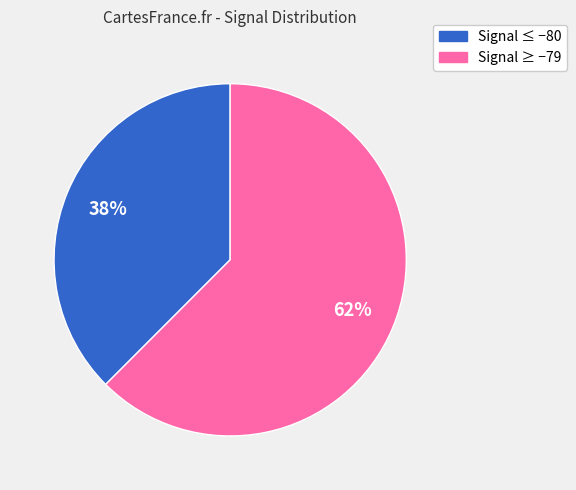

Is there any slice that represents more than half of the pie?

Yes